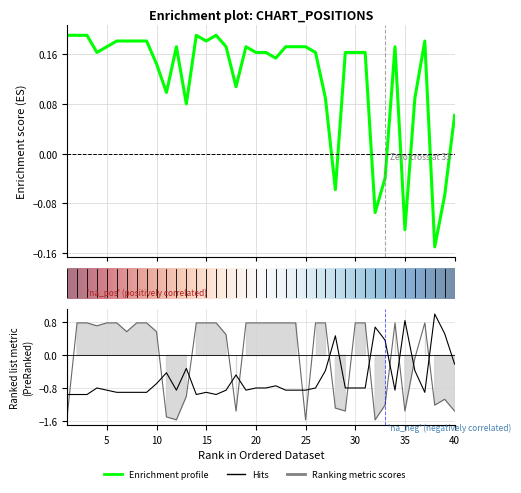

How many Peak Position values are between 0 and 1?

34